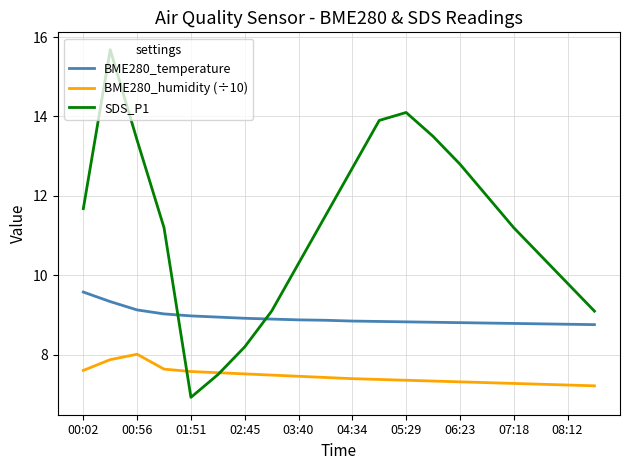

True or false: BME280_temperature and SDS_P1 cross at least once.

True